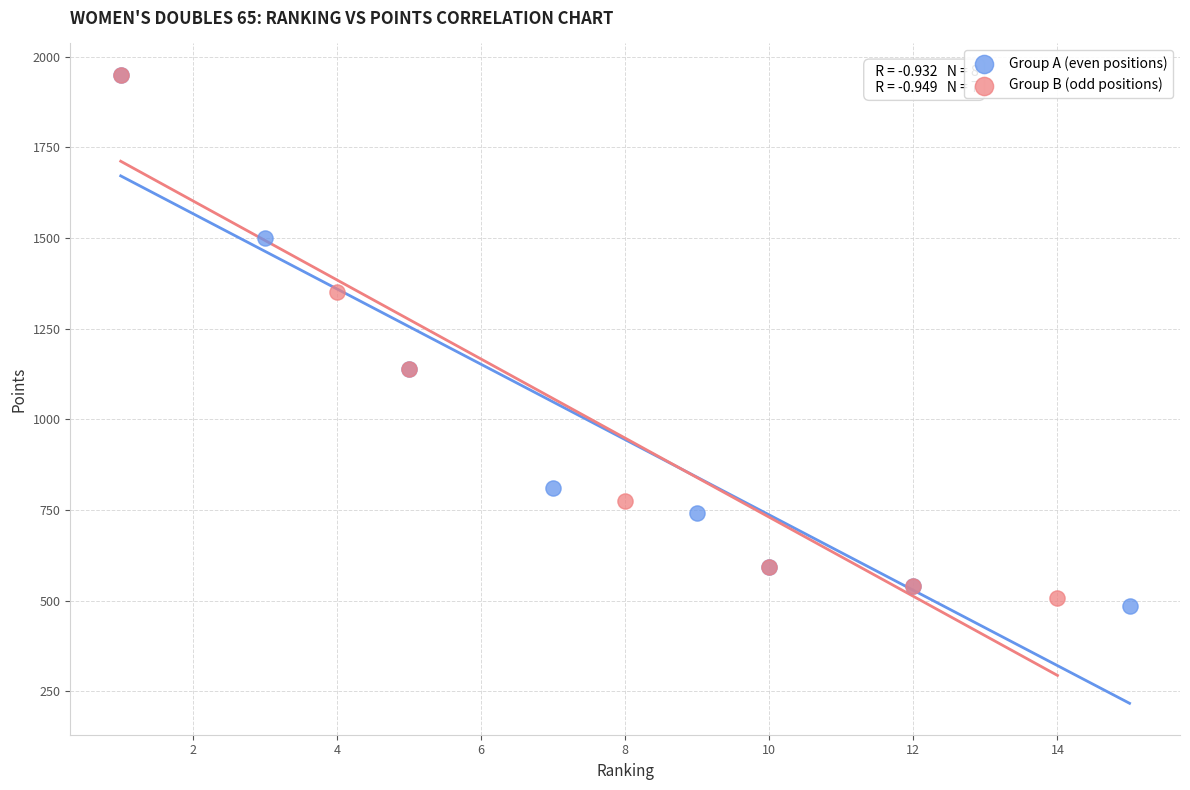

Which series contains the lowest Y value?

Group A (even positions)